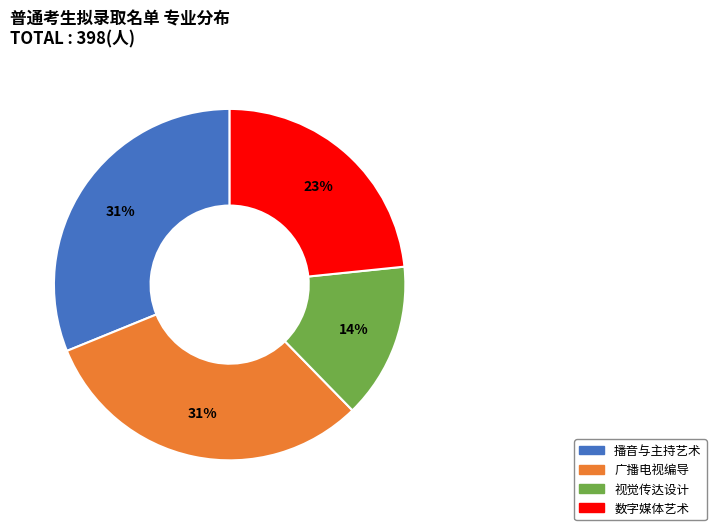

Is the sum of 数字媒体艺术 and 视觉传达设计 greater than half?

No